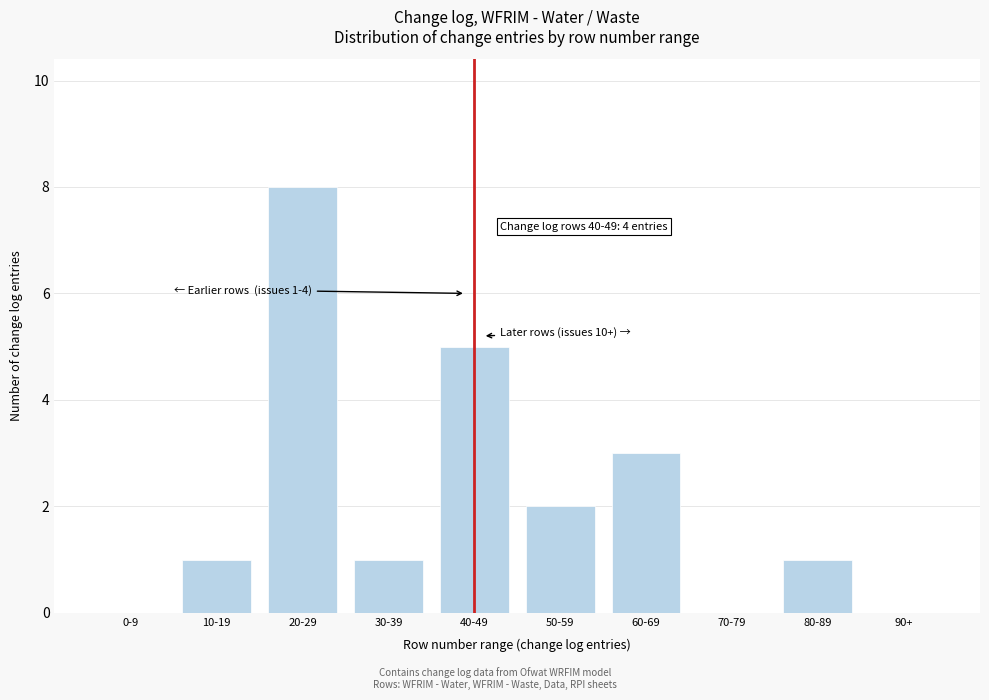

Reading left to right, what are all the values shown in this chart?

0-9=0	10-19=1	20-29=8	30-39=1	40-49=5	50-59=2	60-69=3	70-79=0	80-89=1	90+=0